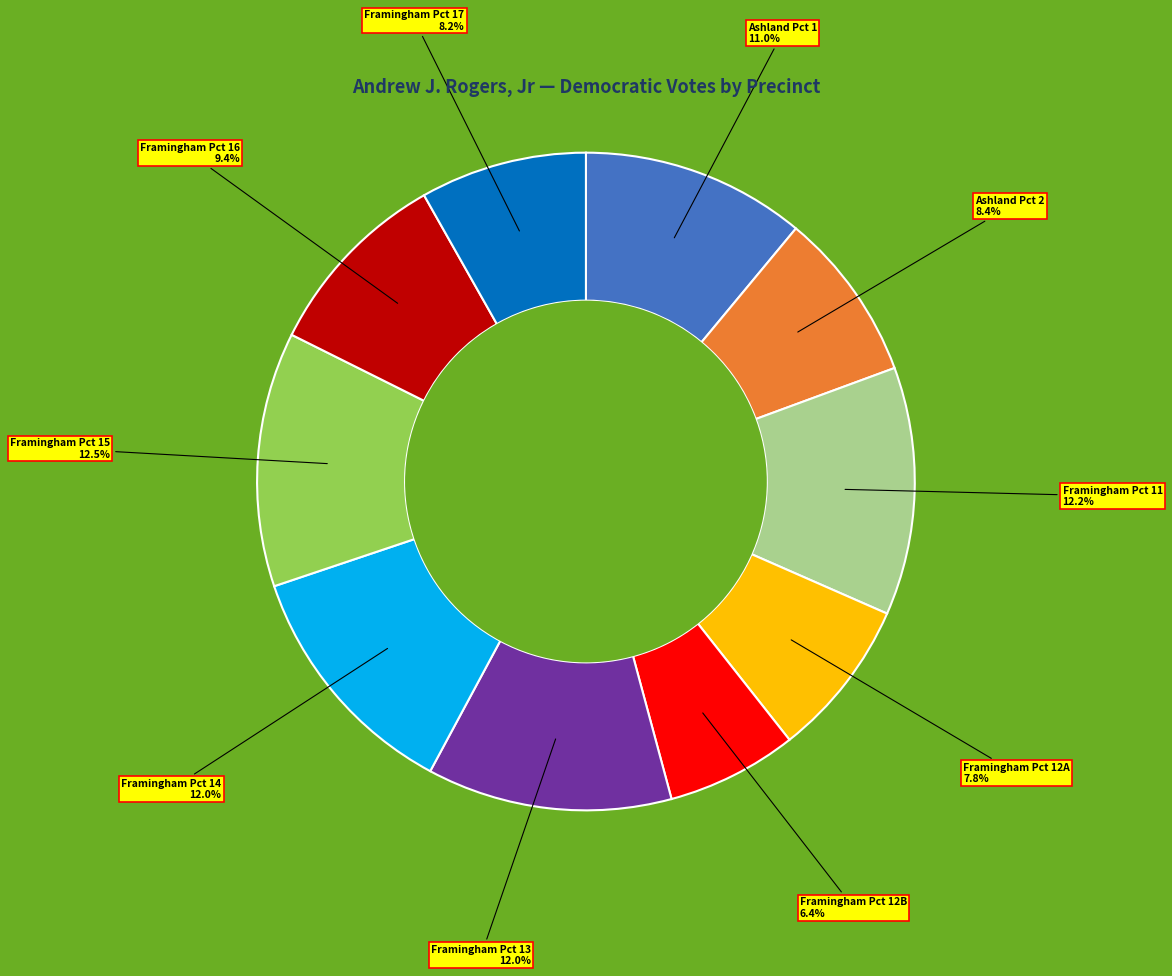

Does any single category account for the majority?

No